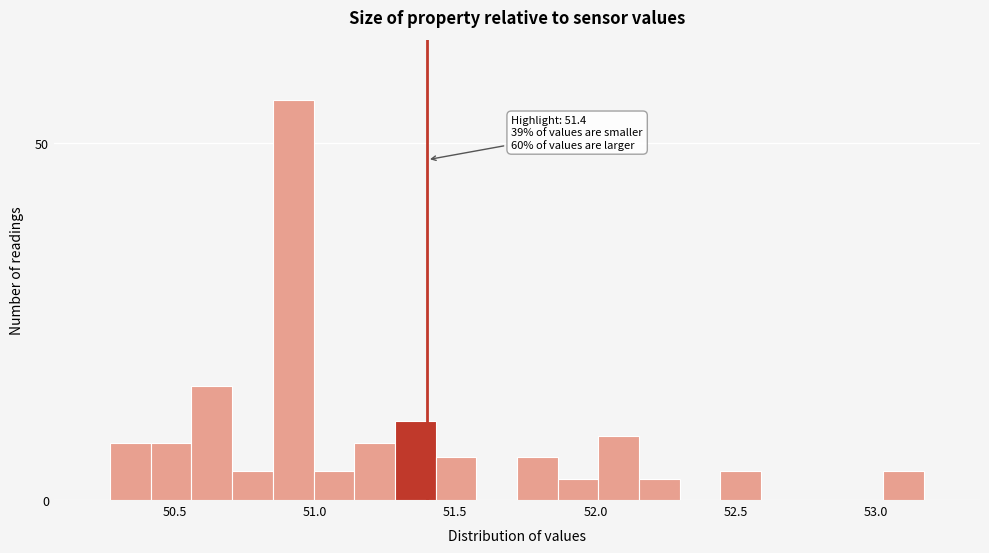

Read against the x-axis, roughly where is the centre of the tallest bar?

50.90